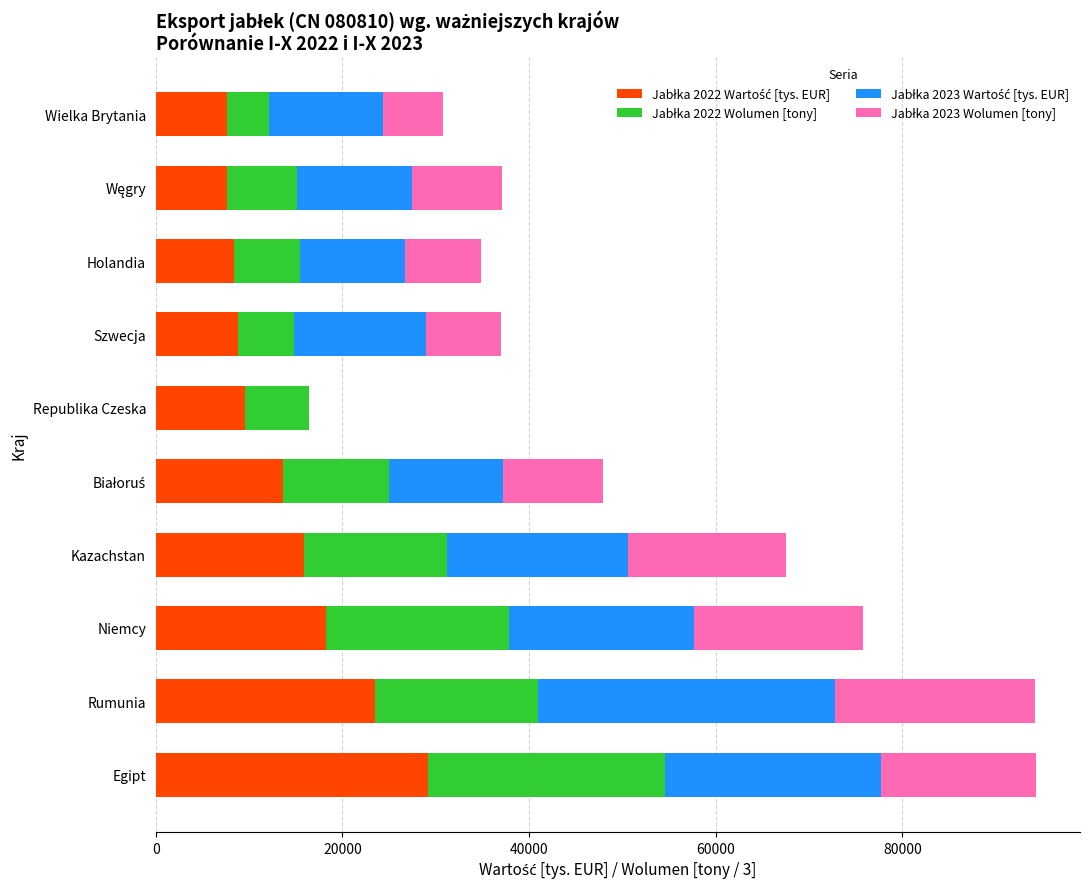

How many categories are shown in the chart?

10